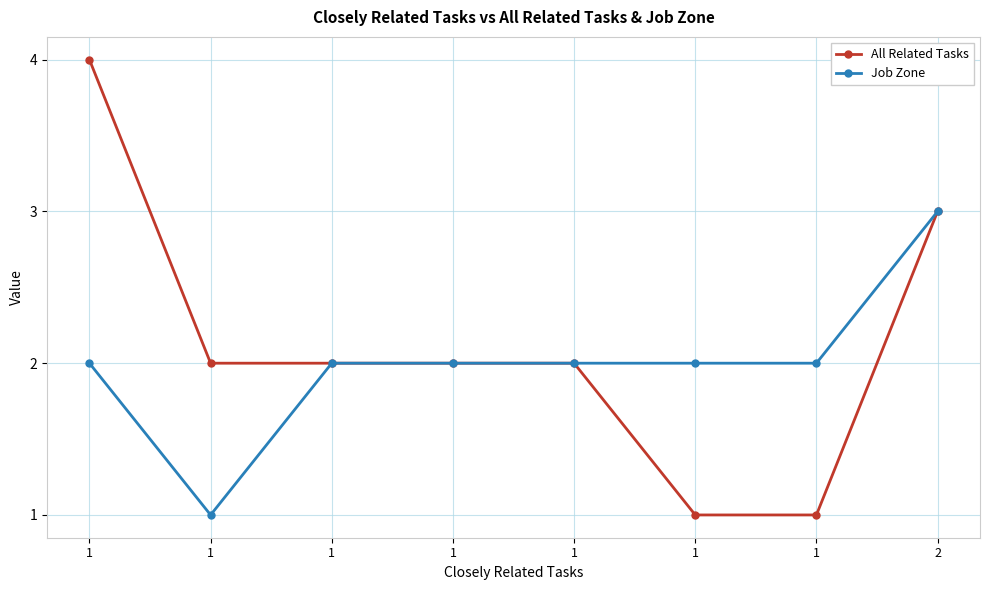

What are all the series names shown in the legend?

All Related Tasks, Job Zone